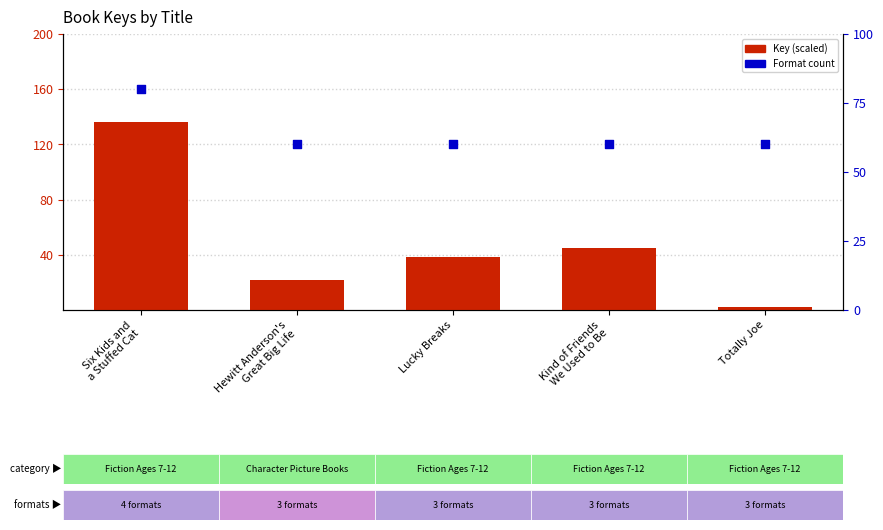

Is the value of Key (millions) at Six Kids and
a Stuffed Cat greater than the value of Format count at Kind of Friends
We Used to Be?

Yes